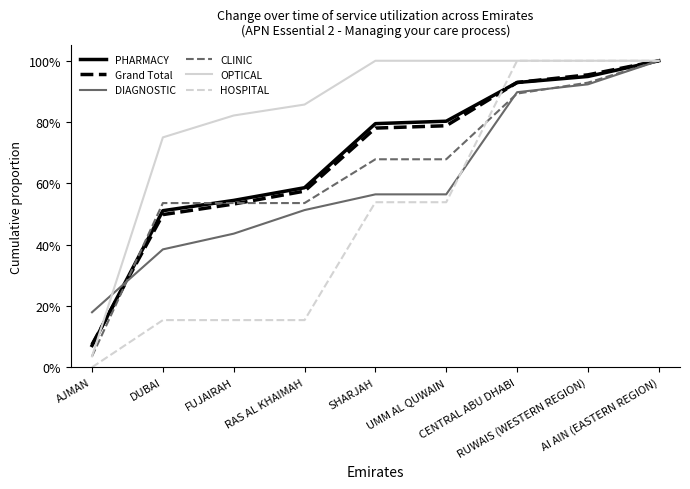

What position from the right is RAS AL KHAIMAH?

6